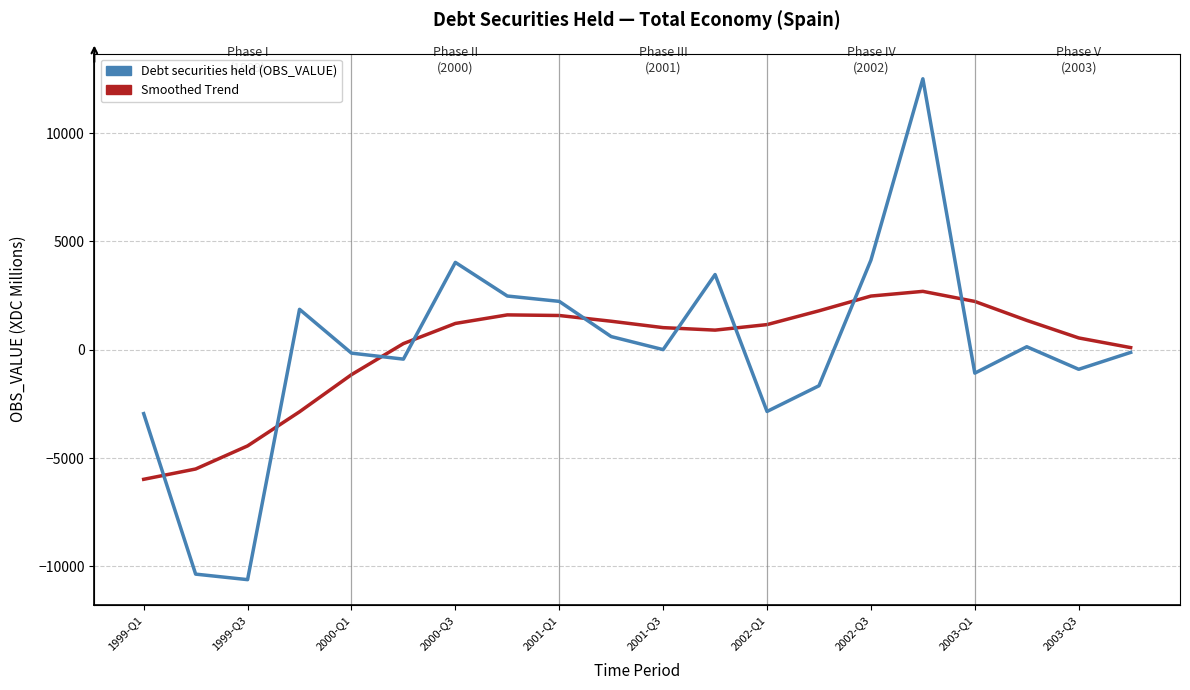

What is the approximate value of Debt securities held (OBS_VALUE) at 13?

-1660